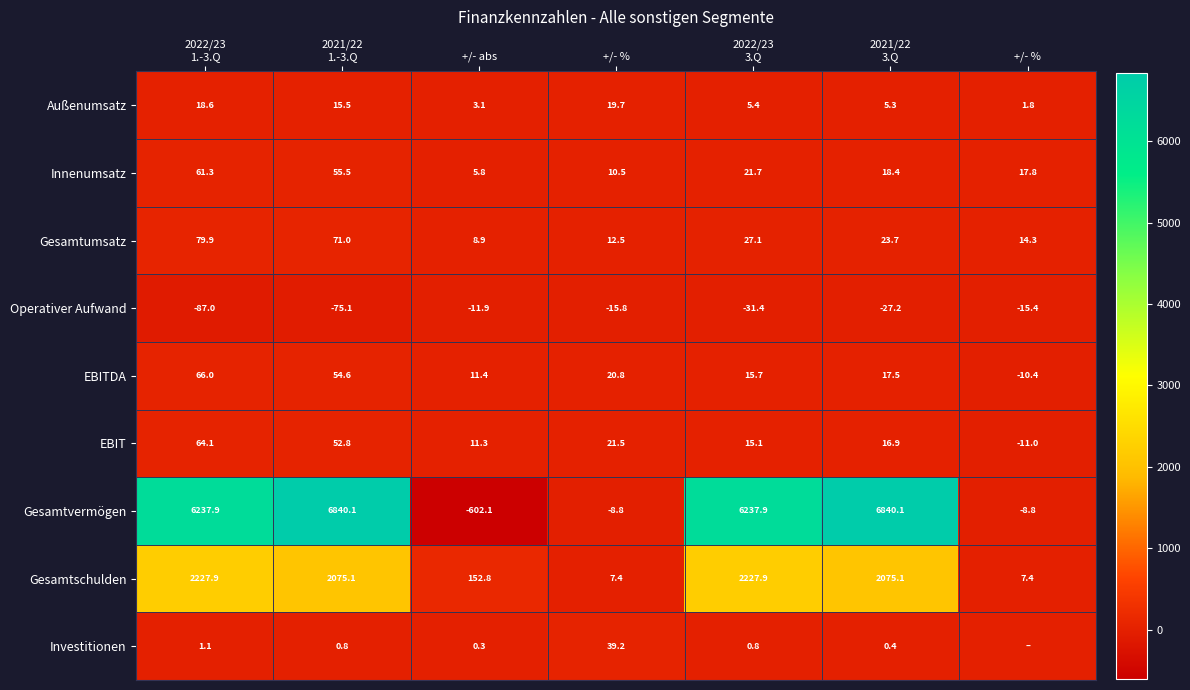

The value of Gesamtumsatz at +/- % is 22.3. True or false?

False